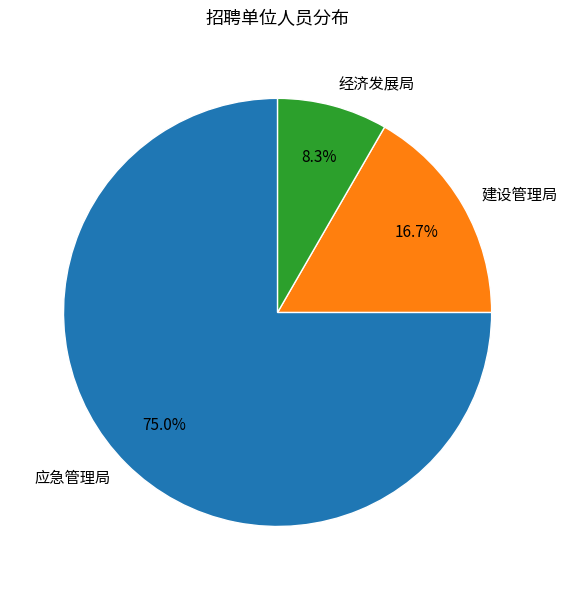

Count the number of slices in the pie.

3